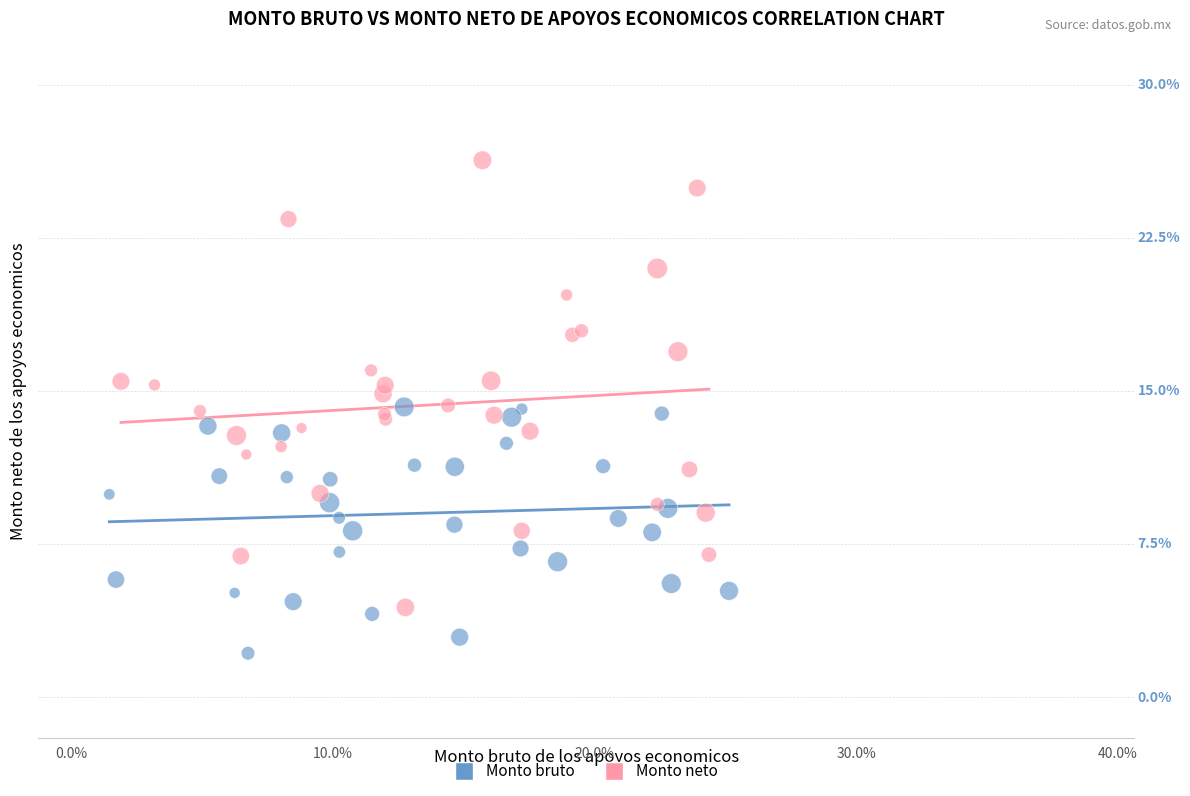

What are all the series names shown in the legend?

Monto bruto, Monto neto